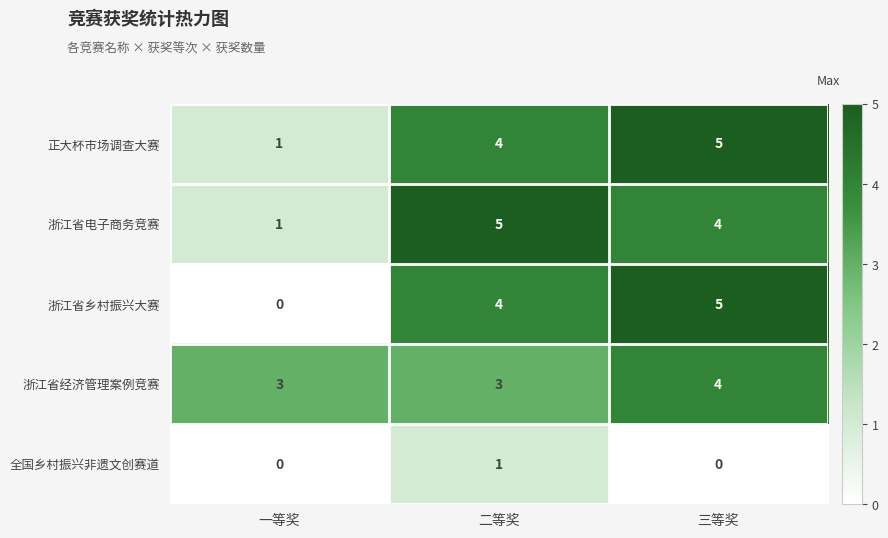

What is the spread (max minus min) of values at 二等奖?

4